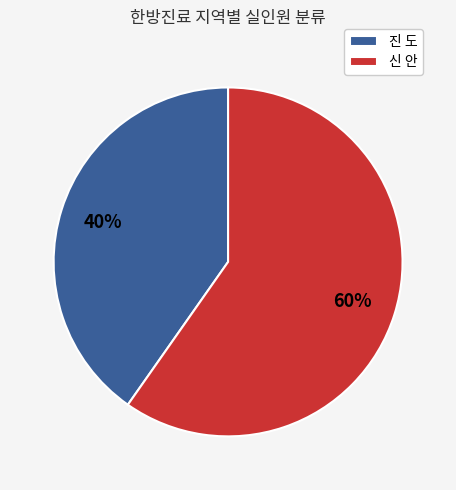

Is there a majority slice in this chart?

Yes